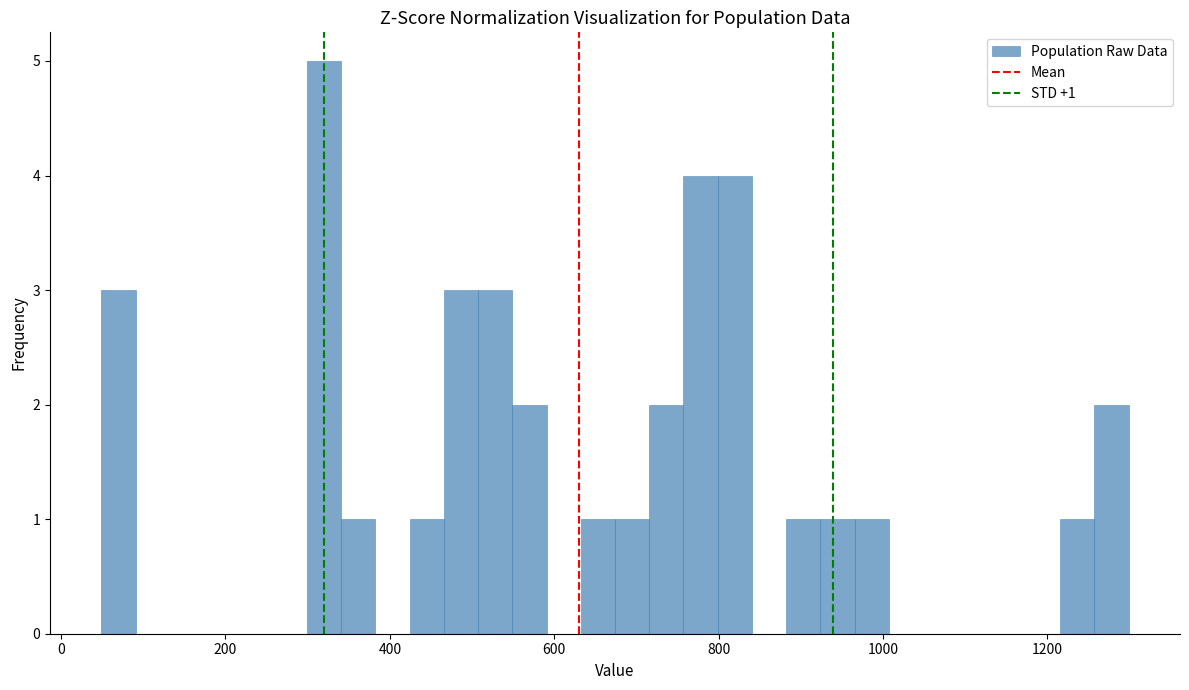

Around what value on the x-axis is the tallest bar? Give the approximate position of its centre, as read against the axis.

320